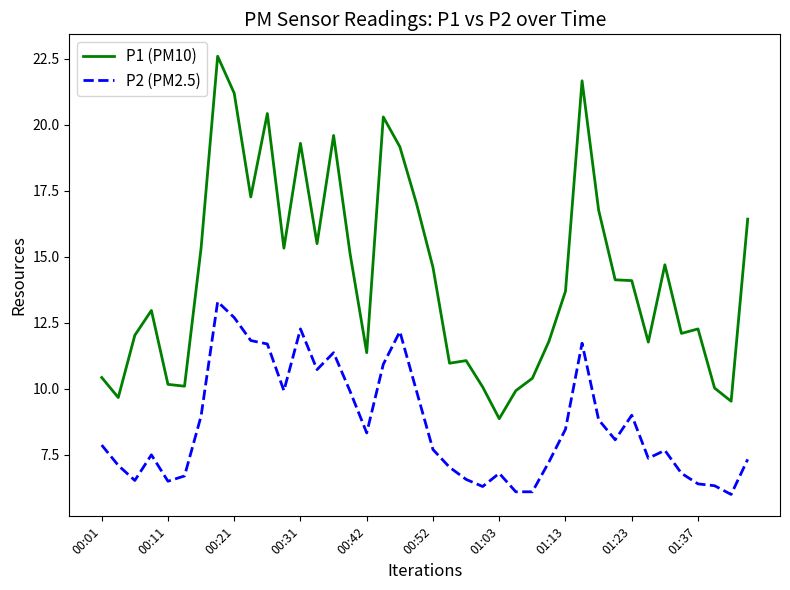

What are all the series names shown in the legend?

P1 (PM10), P2 (PM2.5)